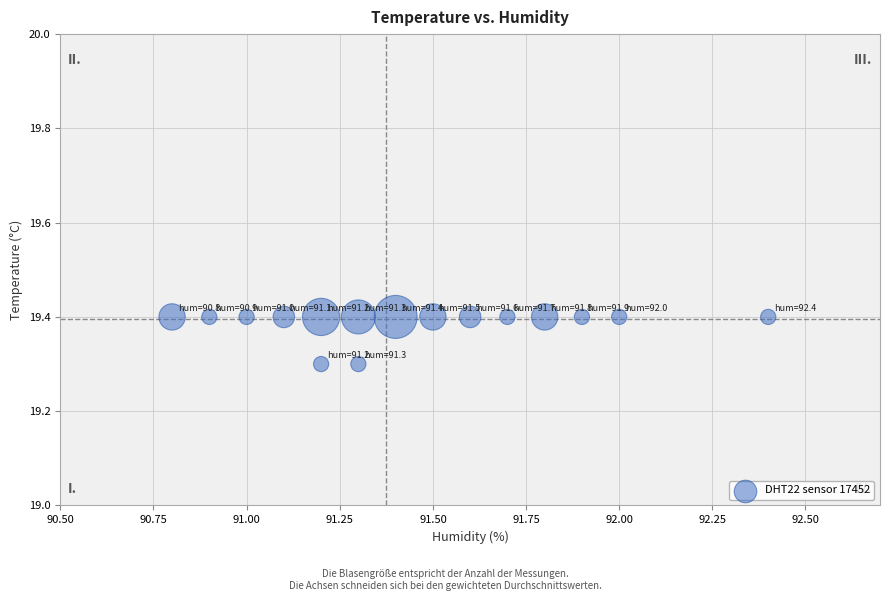

What is the range of X values (max minus min)?

1.6